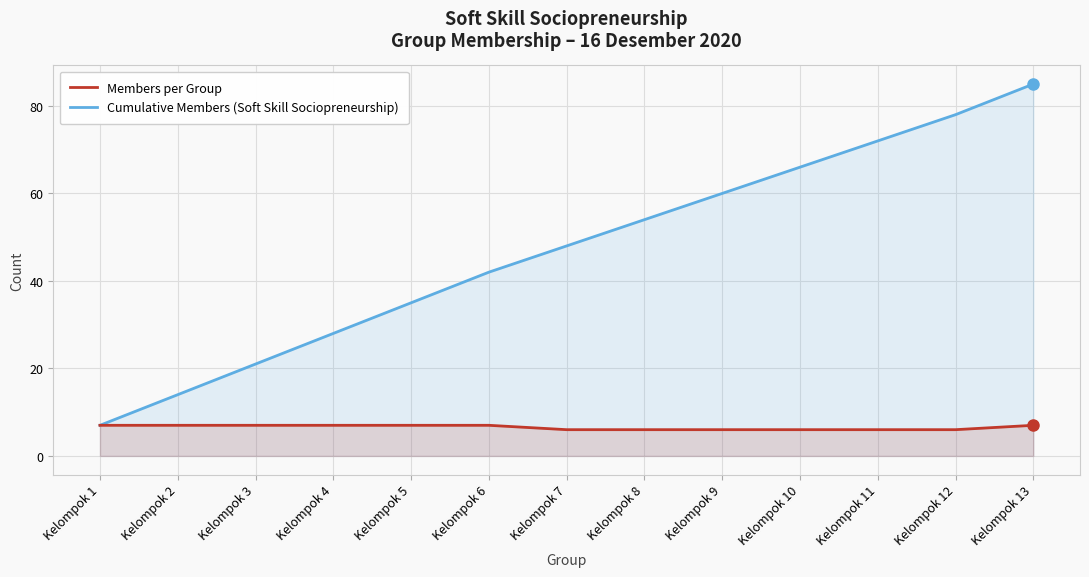

At which label does Cumulative Members (Soft Skill Sociopreneurship) first exceed 48?

Kelompok 8